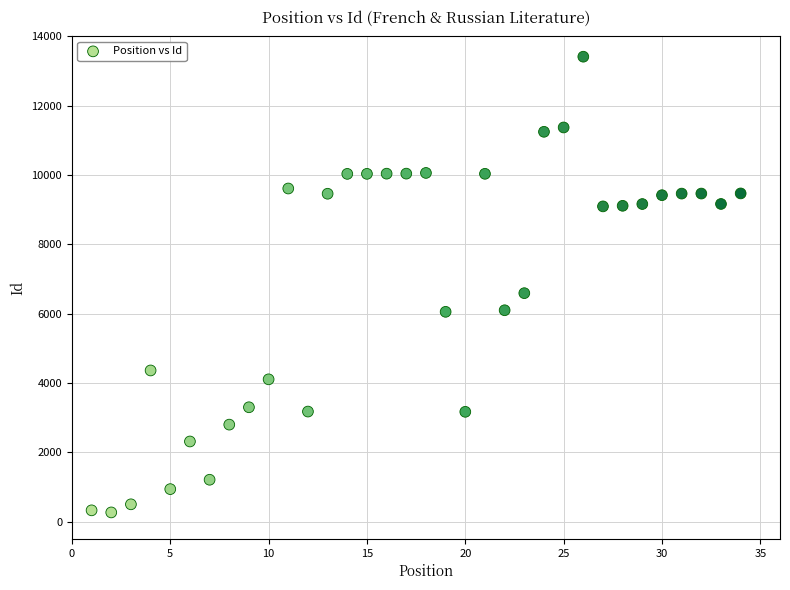

What is the range of X values (max minus min)?

33